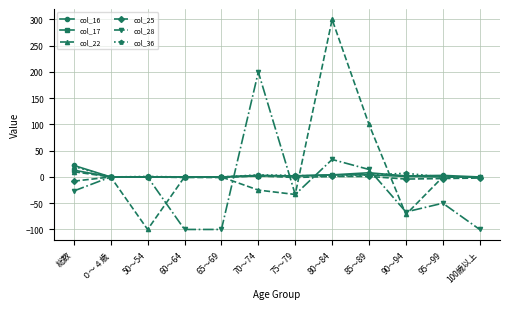

Which series has the largest range (max minus min)?

col_22